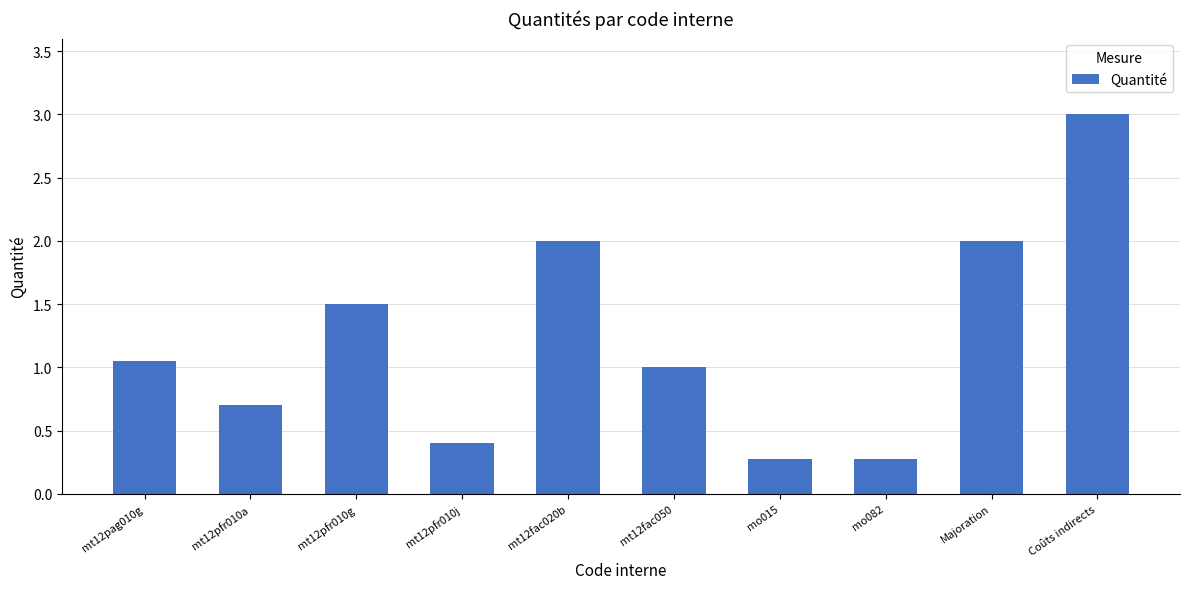

What is the value of the 7th bar from the left?

0.3